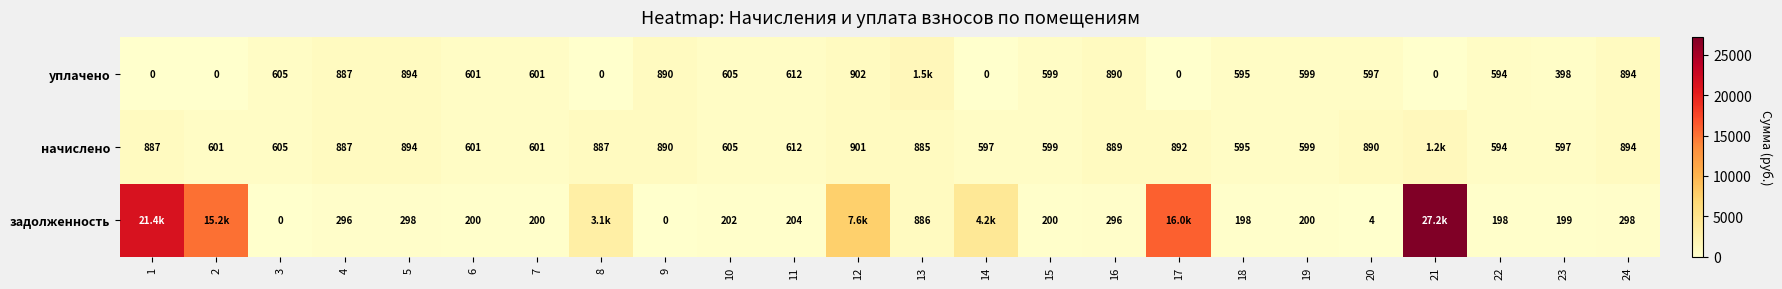

The value of начислено at 24 is 1513.1. True or false?

False